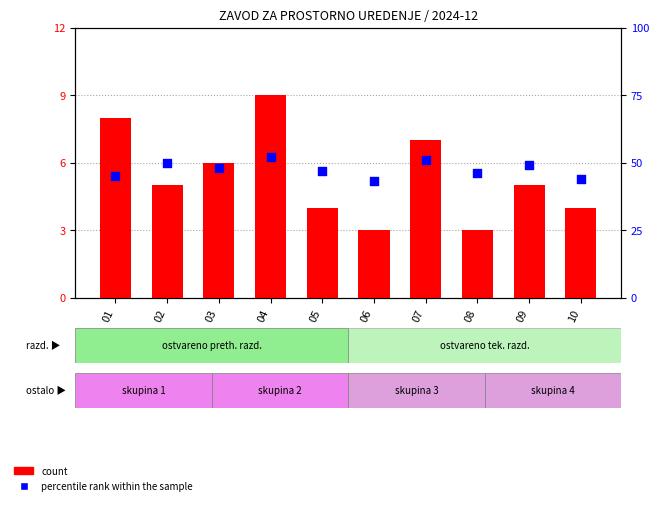

Which series contains the lowest Y value?

count